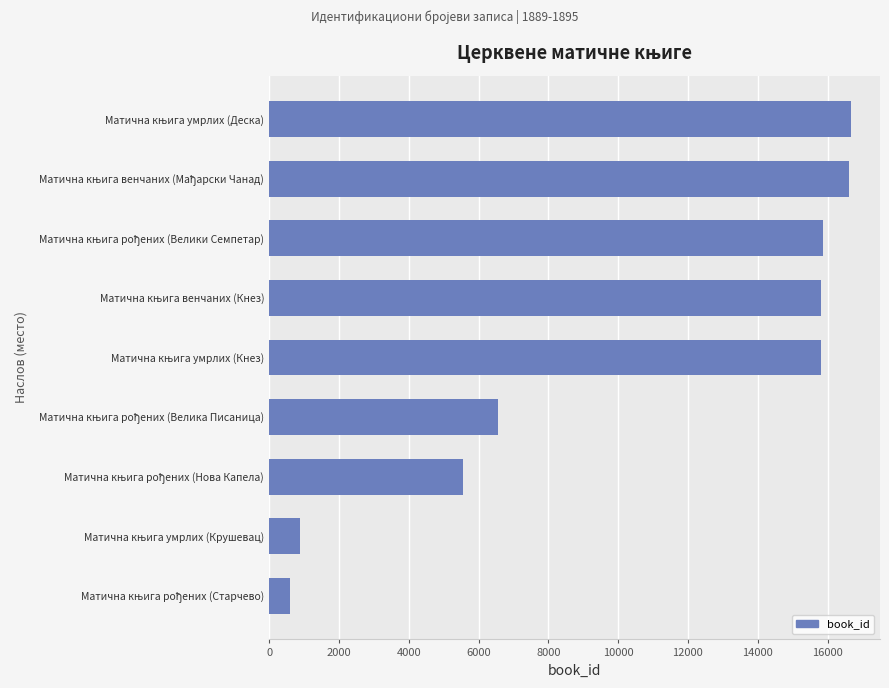

What is the sum of all values?

94370